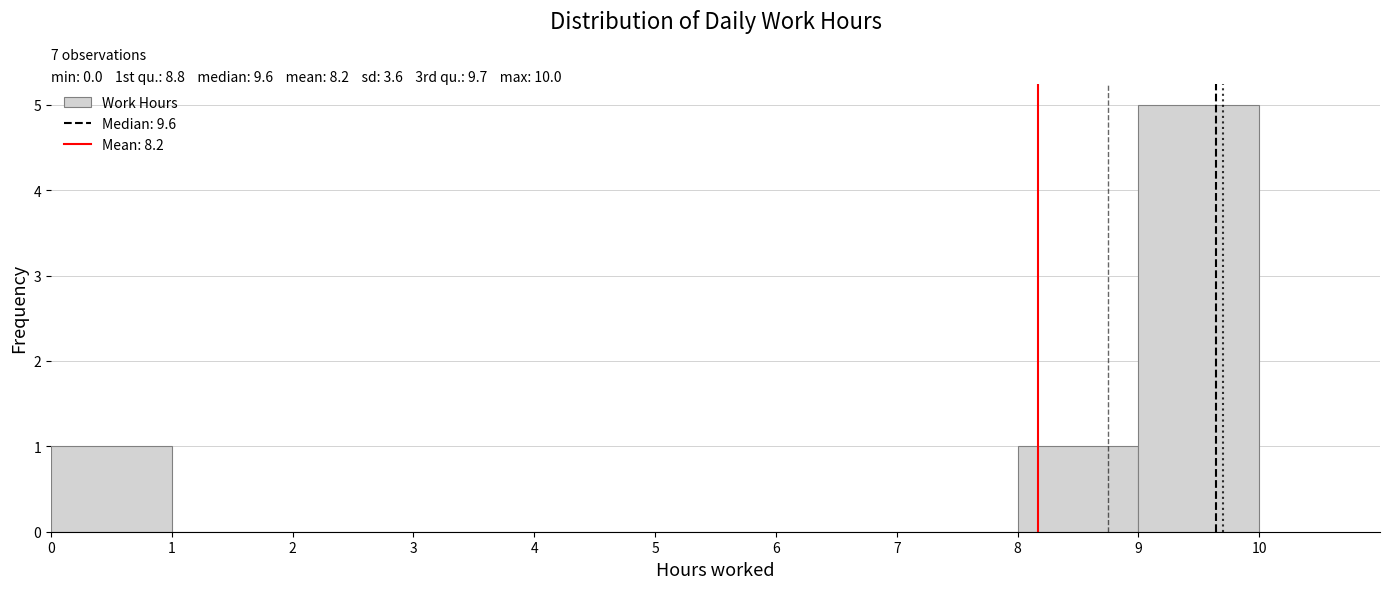

Over which range of the x-axis is the bar tallest?

9 to 10